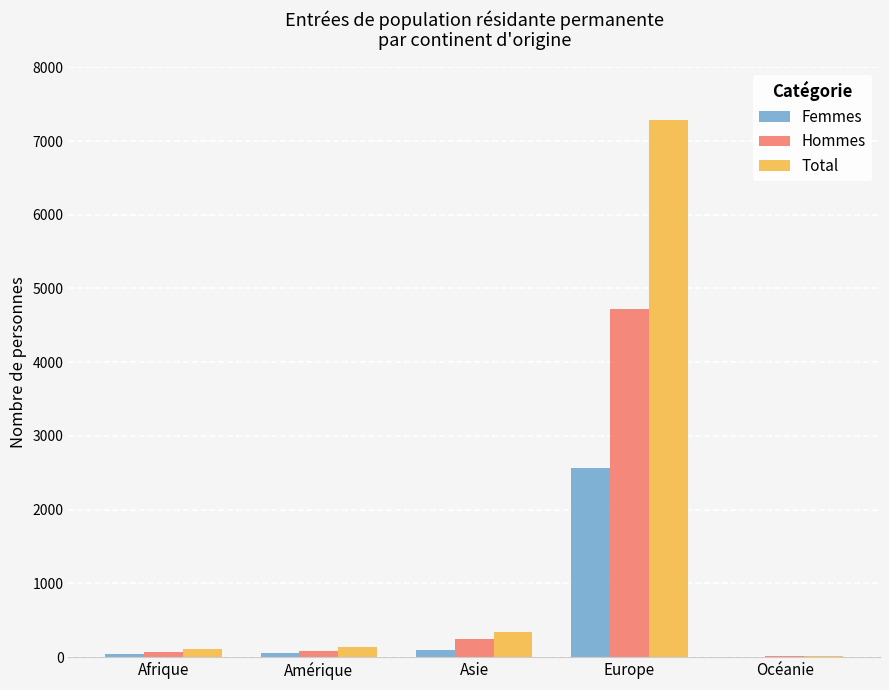

Which series has the largest total across all categories?

Total